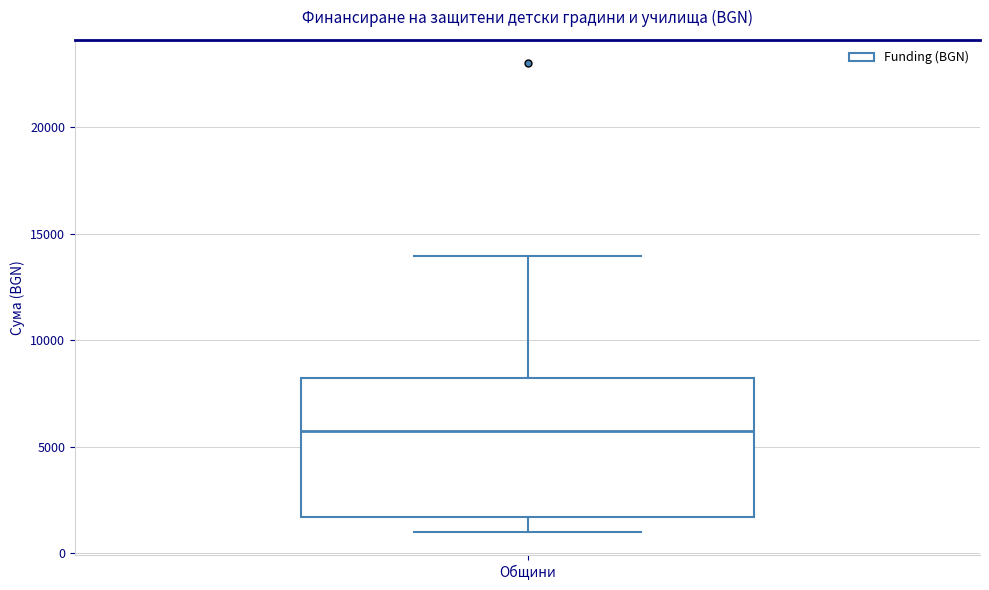

Transcribe this box plot: give where the median line is, the range the box spans, and where the two whiskers end, as read against the y-axis. The values are not printed on the chart, so give them approximately, as read against the axis.

median 5500, box 1500 to 8000, whiskers 1000 to 14000